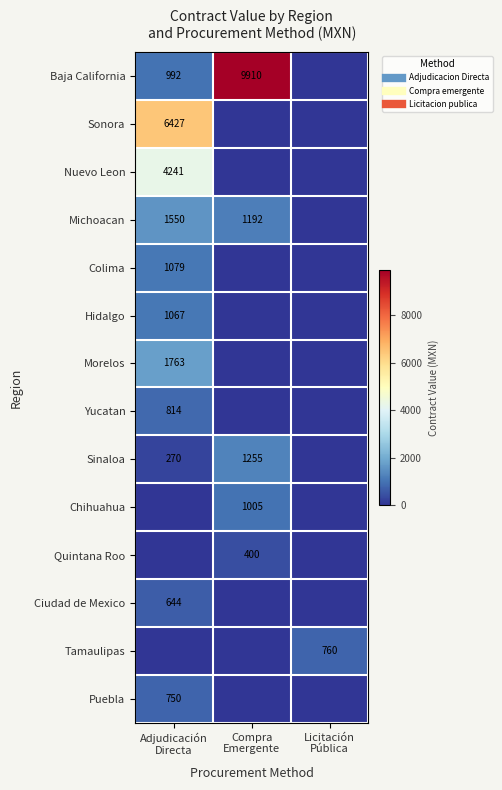

The Sonora series shows 0.0 at Licitación Pública. True or false?

True